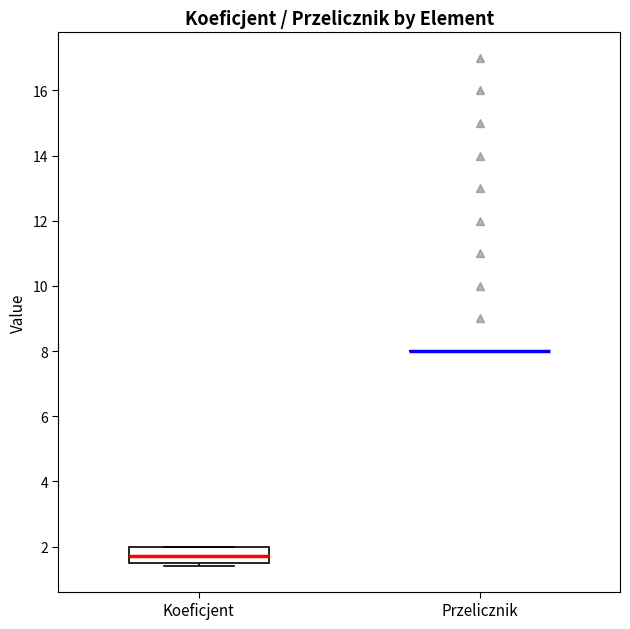

Reading left to right, read every box against the y-axis: the position of its median line, the range the box covers, and the ends of its whiskers. The values are not printed on the chart, so give them approximately, as read against the axis.

Koeficjent: median 1.8, box 1.6 to 2.0, whiskers 1.4 to 2.0
Przelicznik: box collapsed to a line at 8.0, whiskers 8.0 to 8.0